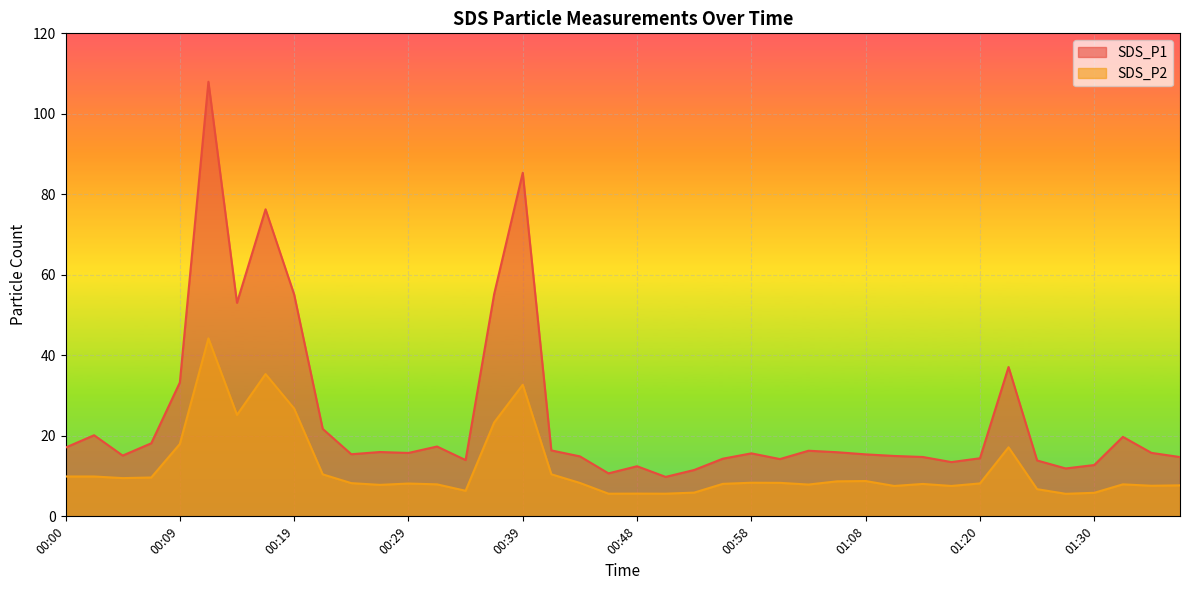

List the labels in order of SDS_P2 value, largest first.

00:12, 00:17, 00:39, 00:19, 00:14, 00:36, 00:09, 01:23, 00:41, 00:22, 00:00, 00:02, 00:07, 00:04, 01:08, 01:05, 00:58, 01:01, 00:43, 00:24, 01:20, 00:29, 00:56, 01:15, 00:31, 01:32, 01:03, 00:26, 01:37, 01:35, 01:10, 01:18, 01:25, 00:34, 00:53, 01:30, 00:48, 00:46, 00:51, 01:28